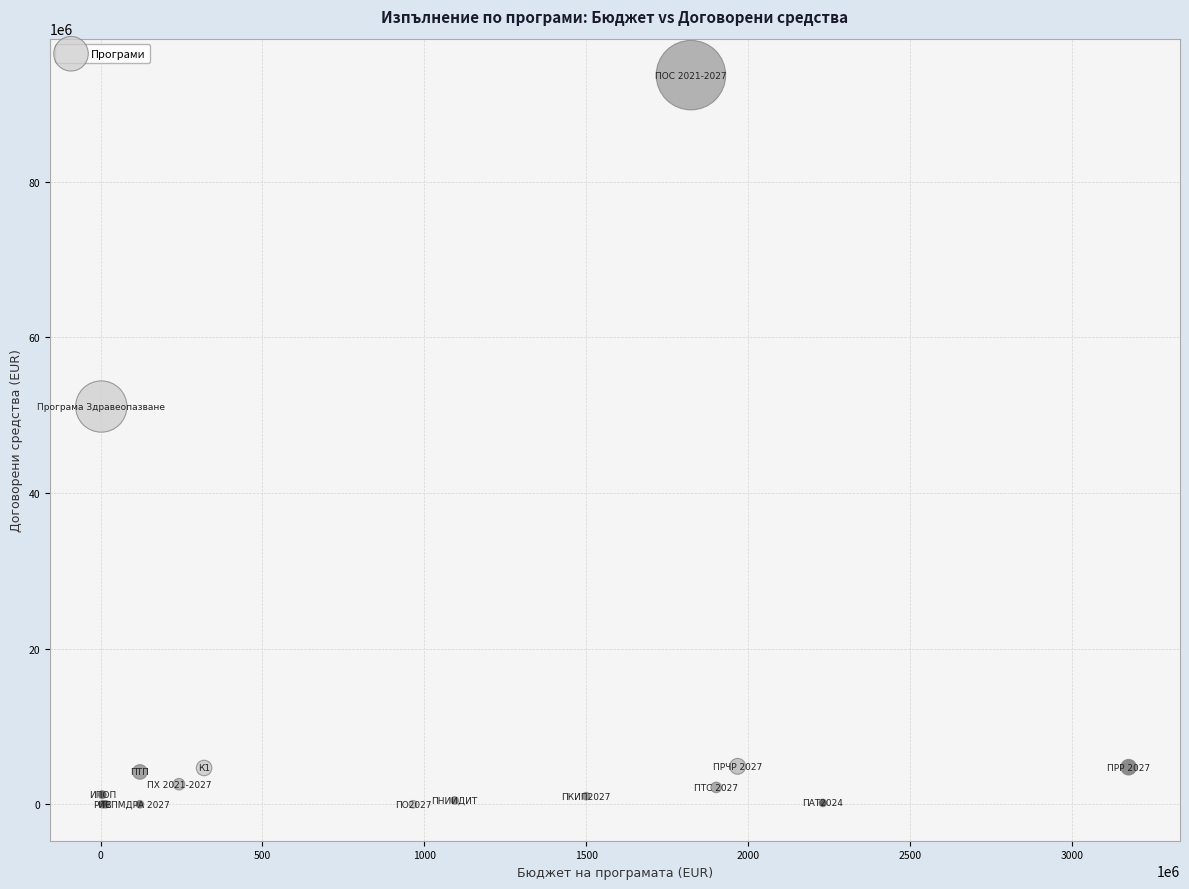

What Y value in the scatter plot is closest to 46860795?

51124094.4